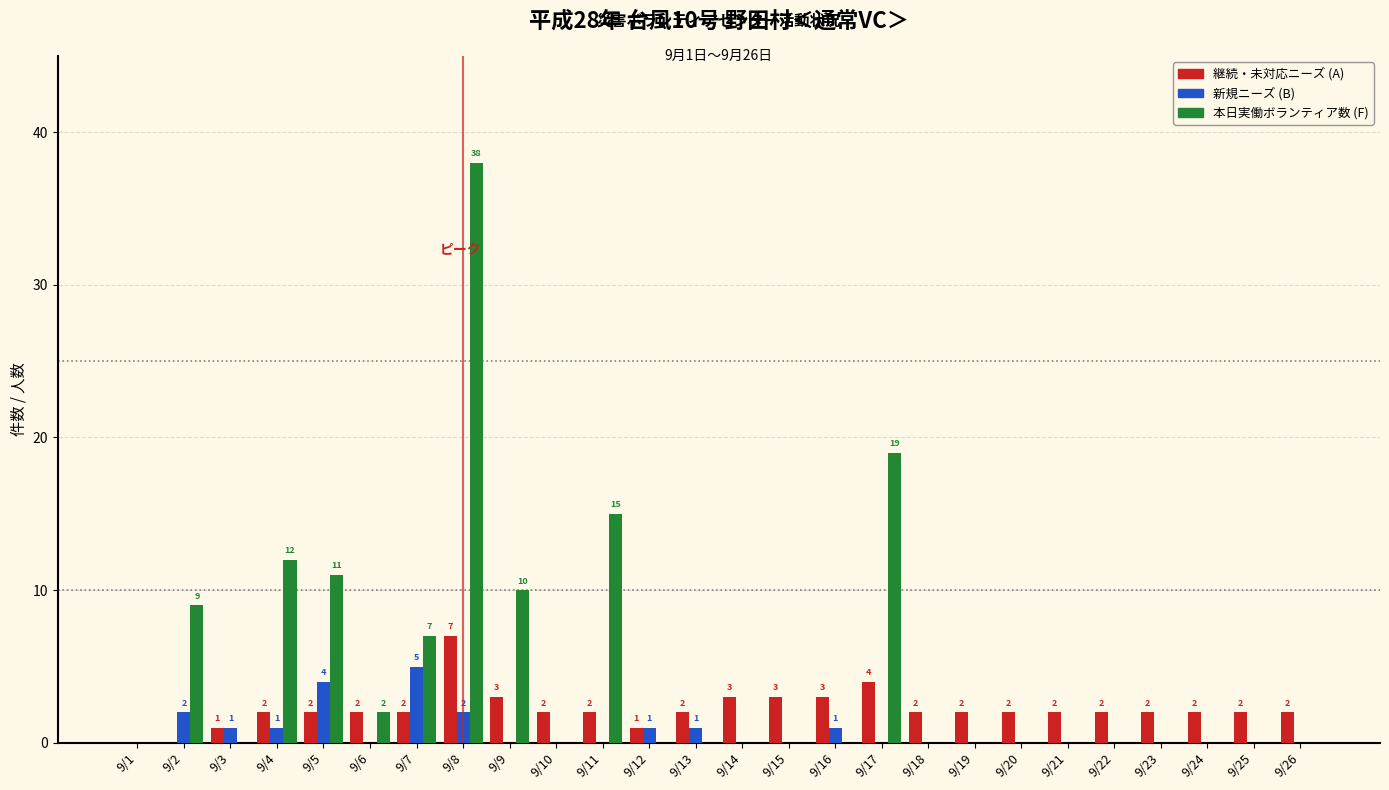

Reading left to right, transcribe all the data shown in this chart.

継続・未対応ニーズ (A): 9/1=0	9/2=0	9/3=1	9/4=2	9/5=2	9/6=2	9/7=2	9/8=7	9/9=3	9/10=2	9/11=2	9/12=1	9/13=2	9/14=3	9/15=3	9/16=3	9/17=4	9/18=2	9/19=2	9/20=2	9/21=2	9/22=2	9/23=2	9/24=2	9/25=2	9/26=2
新規ニーズ (B): 9/1=0	9/2=2	9/3=1	9/4=1	9/5=4	9/6=0	9/7=5	9/8=2	9/9=0	9/10=0	9/11=0	9/12=1	9/13=1	9/14=0	9/15=0	9/16=1	9/17=0	9/18=0	9/19=0	9/20=0	9/21=0	9/22=0	9/23=0	9/24=0	9/25=0	9/26=0
本日実働ボランティア数 (F): 9/1=0	9/2=9	9/3=0	9/4=12	9/5=11	9/6=2	9/7=7	9/8=38	9/9=10	9/10=0	9/11=15	9/12=0	9/13=0	9/14=0	9/15=0	9/16=0	9/17=19	9/18=0	9/19=0	9/20=0	9/21=0	9/22=0	9/23=0	9/24=0	9/25=0	9/26=0